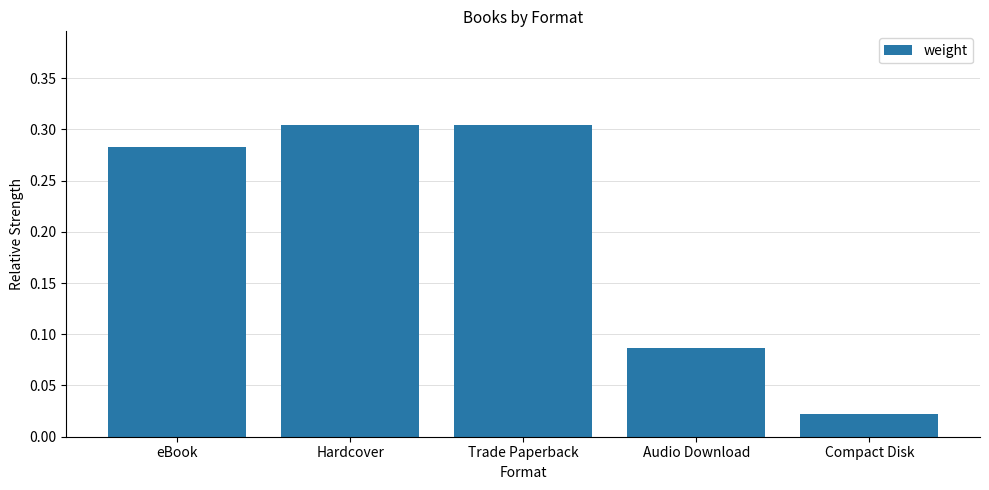

What is the label of the 3rd bar from the right?

Trade Paperback